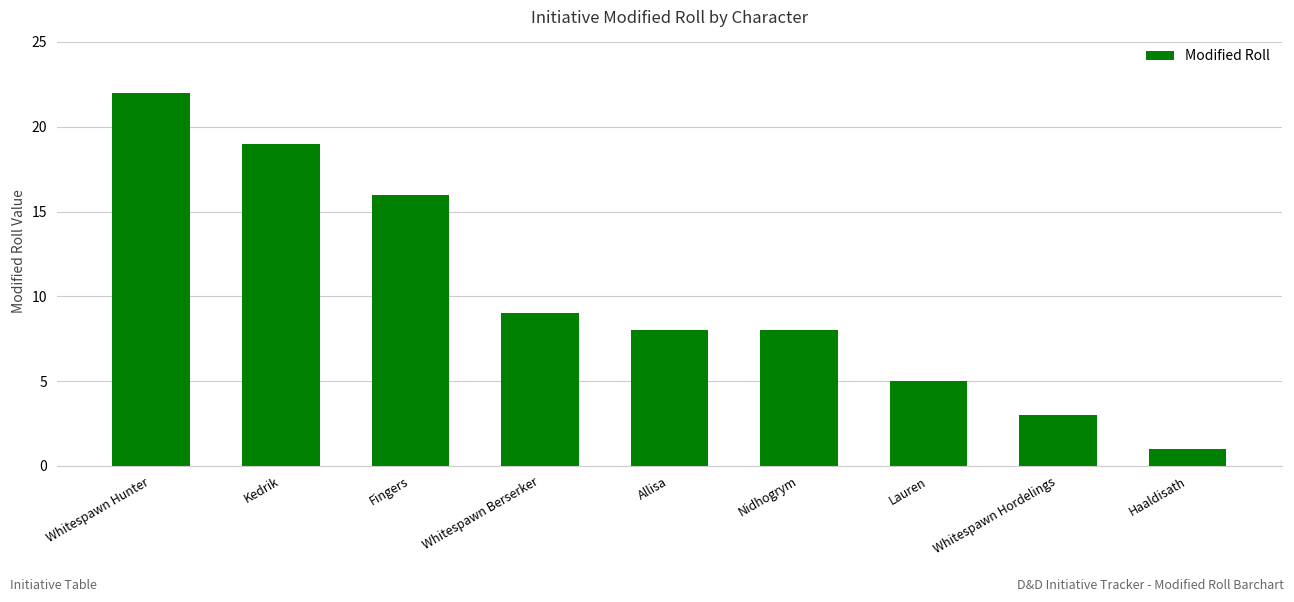

True or false: the data shows 7 at Lauren.

False